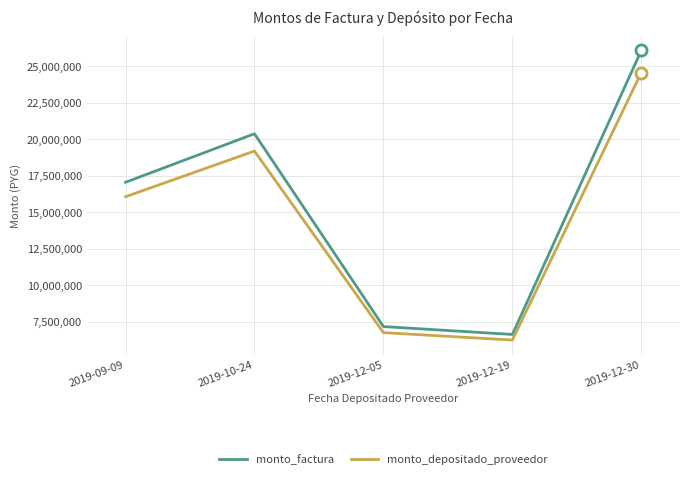

Which series has the largest total across all categories?

monto_factura